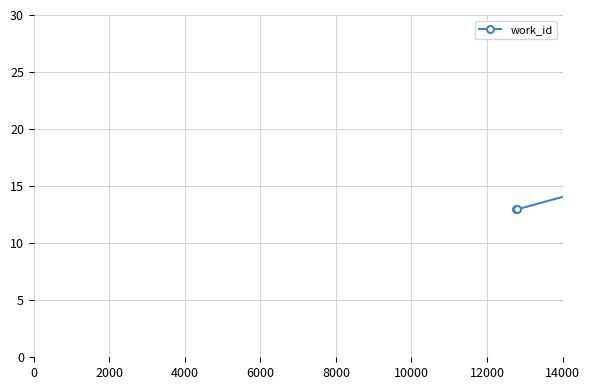

How many interior local peaks (higher than both neighbors) does the data have?

1